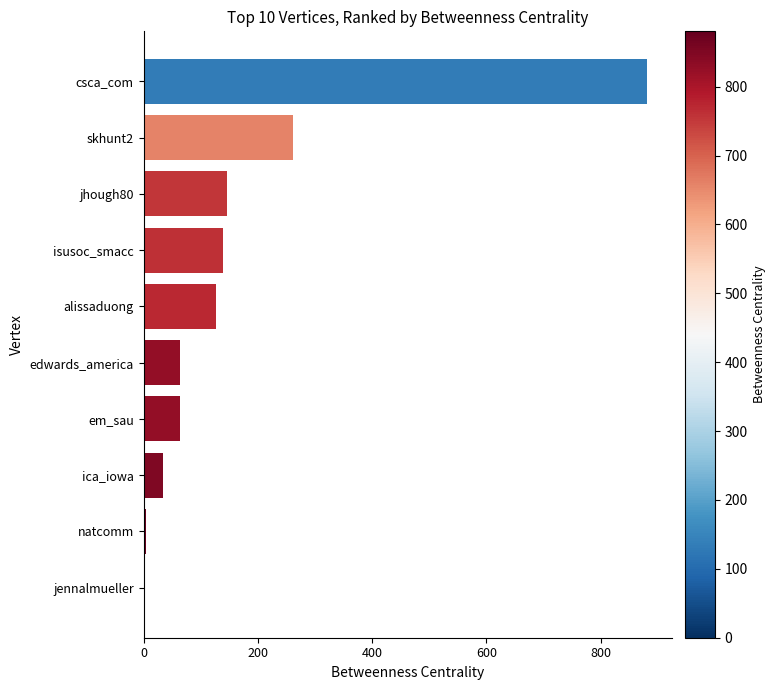

What is the difference between the maximum and second lowest values?

876.0